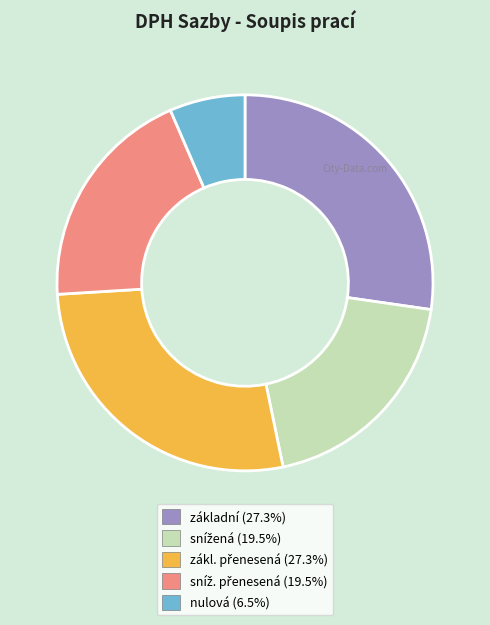

Is there any slice that represents more than half of the pie?

No